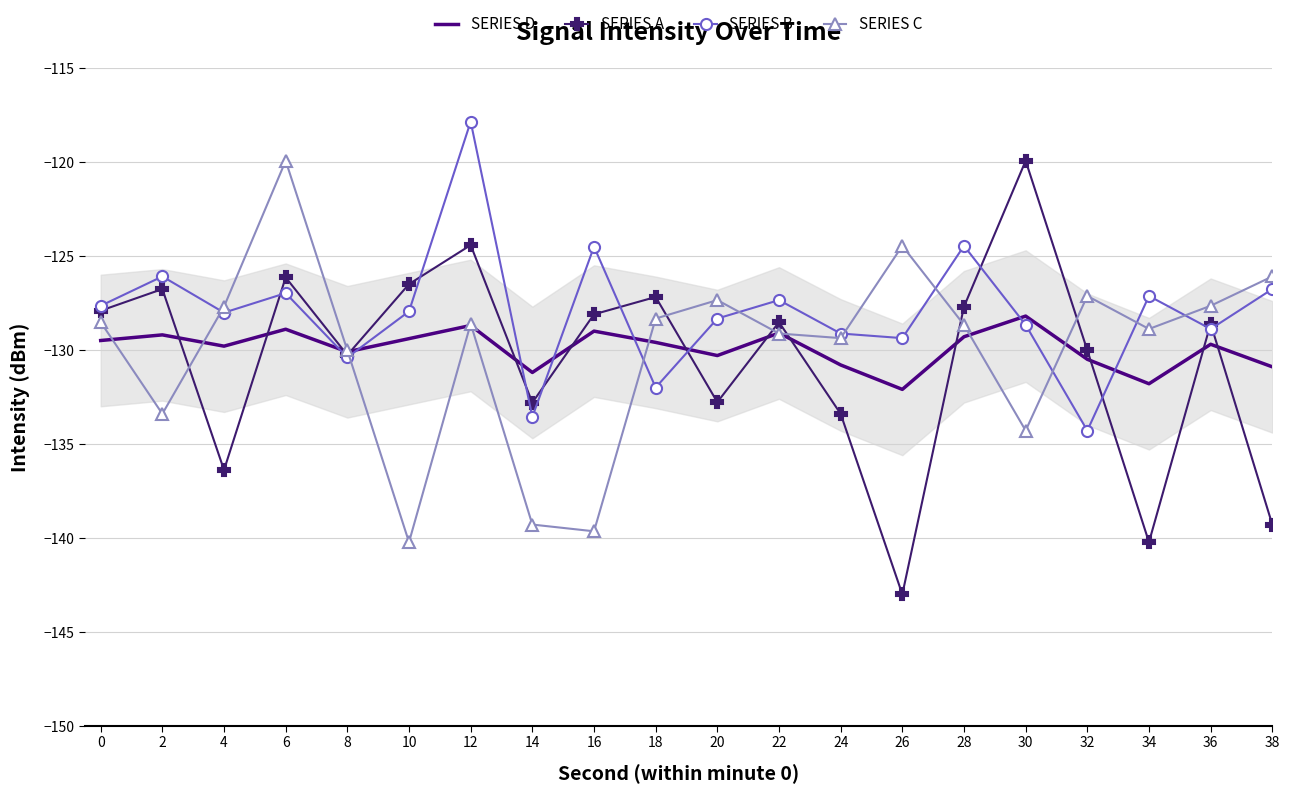

Which series has the widest spread of values?

SERIES A